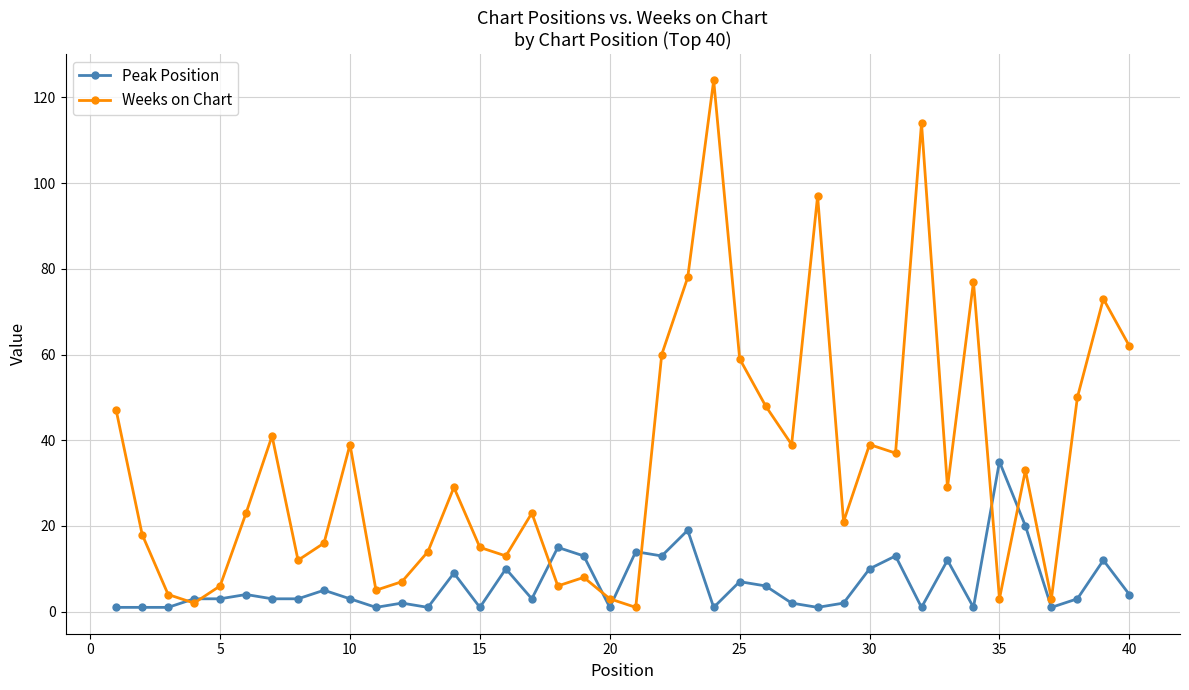

Which series has the widest spread of values?

Weeks on Chart